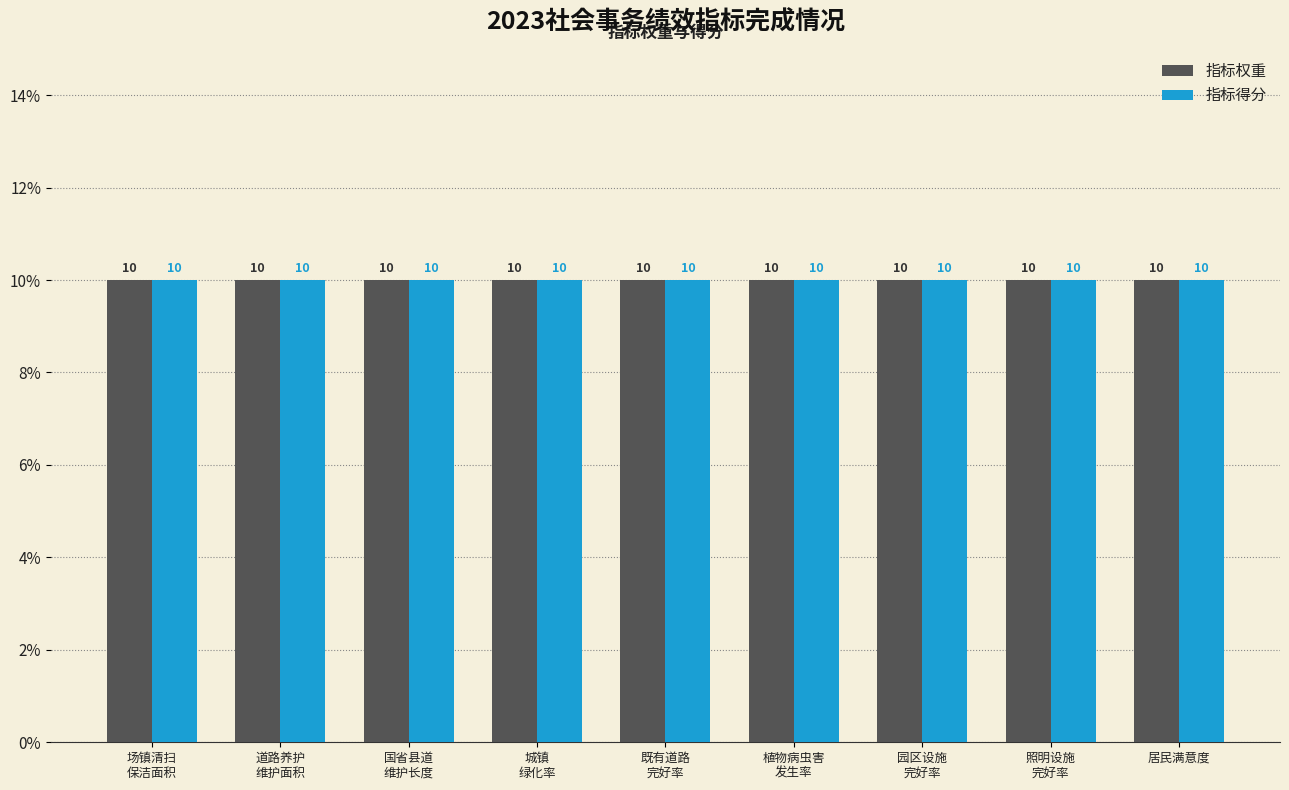

How many bars are there in each group?

2